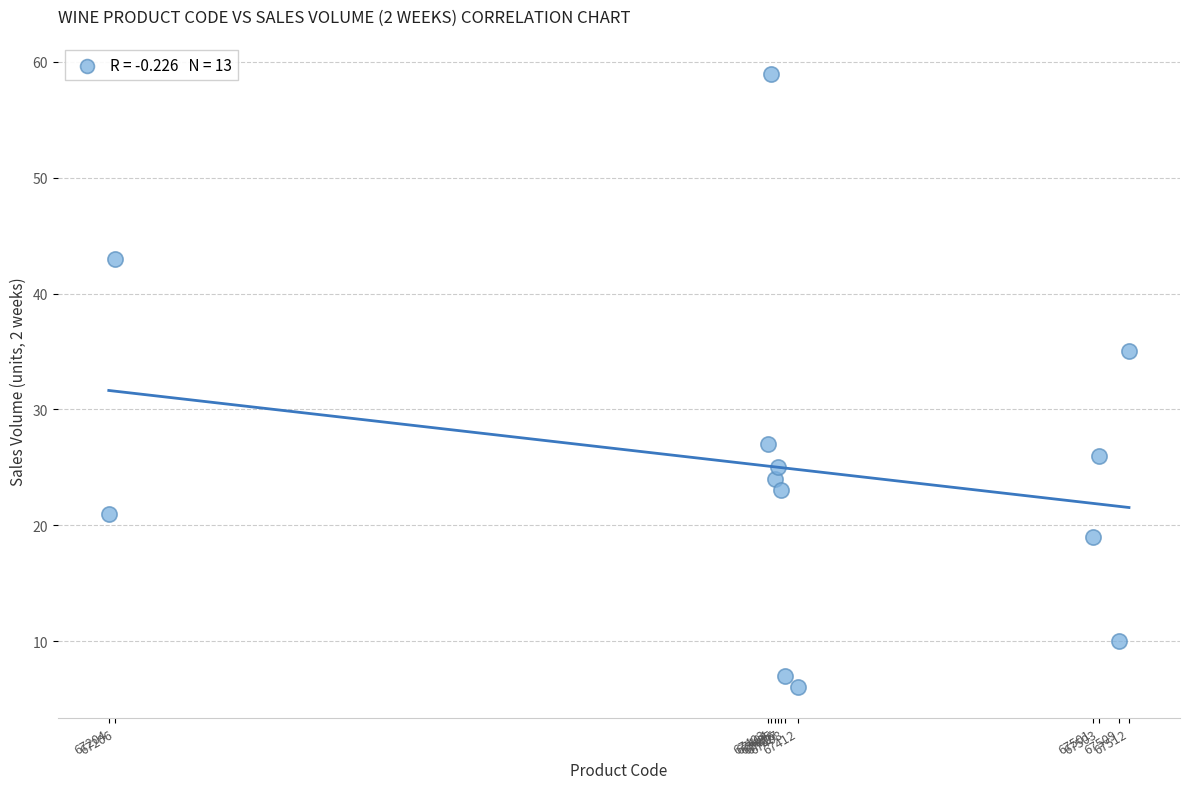

What Y value in the scatter plot is closest to 32?

35